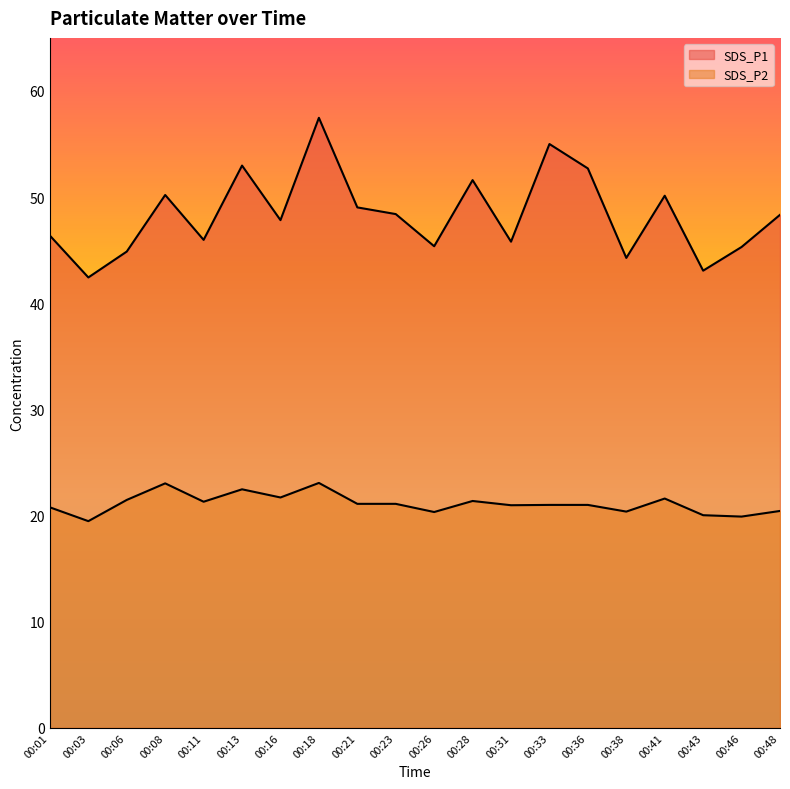

How many lines are shown in the chart?

2